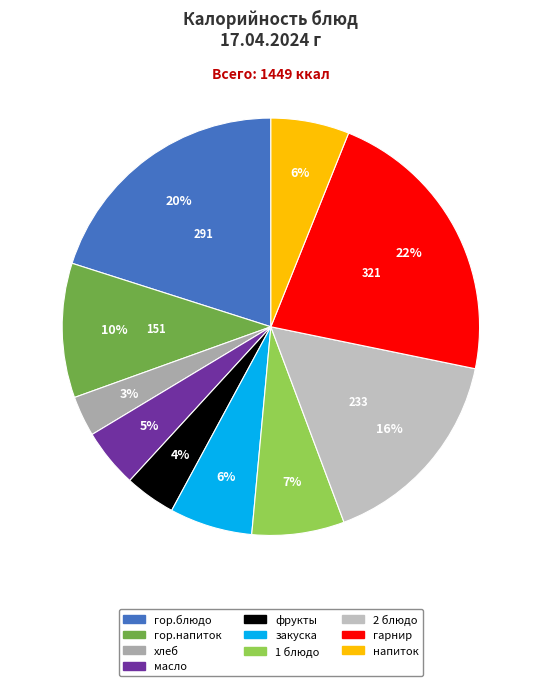

To the nearest percent, what is the average slice percentage?

10%